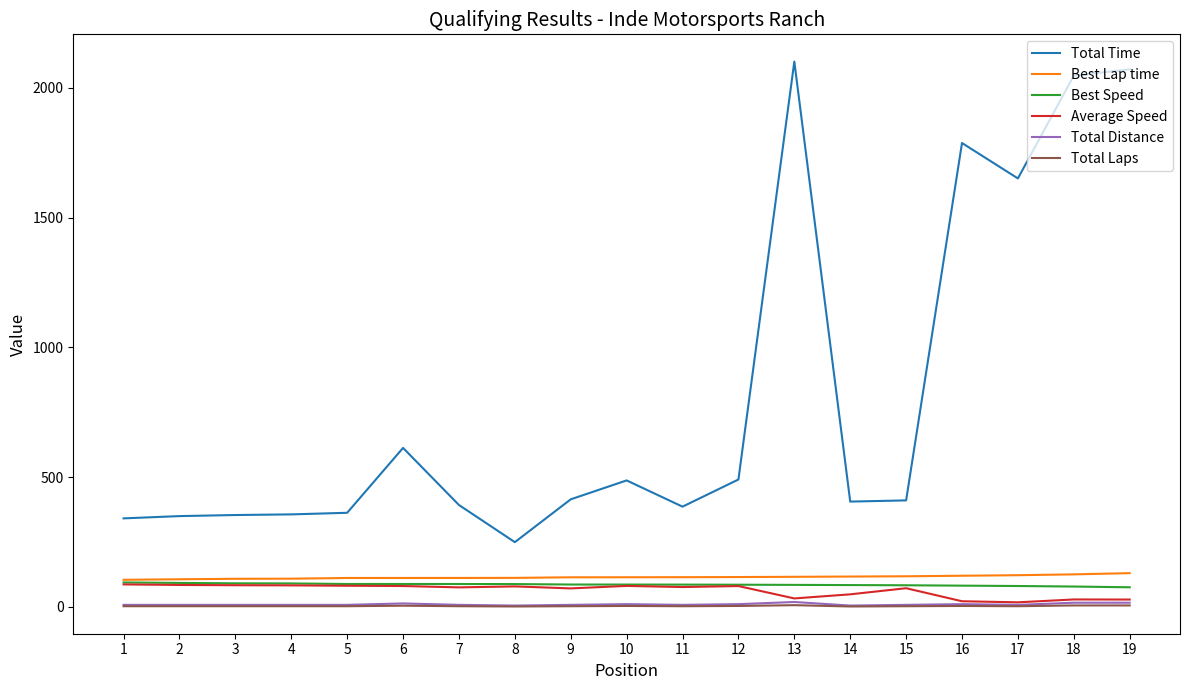

Which series has the largest total across all categories?

Total Time